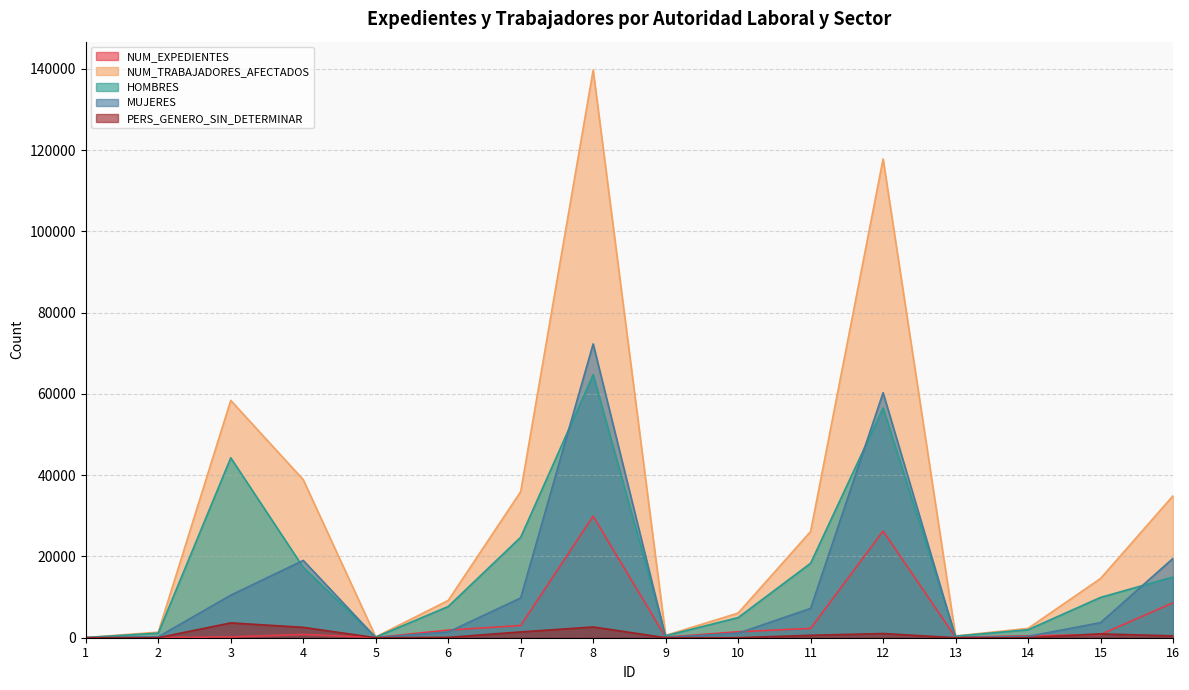

Reading right to left, extract all data points from this chart.

NUM_EXPEDIENTES: 16=8584	15=790	14=476	13=102	12=26242	11=2284	10=1466	9=139	8=29899	7=2998	6=1879	5=52	4=808	3=185	2=31	1=2
NUM_TRABAJADORES_AFECTADOS: 16=34918	15=14570	14=2292	13=438	12=117805	11=26131	10=6064	9=572	8=139674	7=35941	6=9168	5=210	4=38887	3=58389	2=1368	1=45
HOMBRES: 16=14952	15=9916	14=1970	13=382	12=56499	11=18322	10=4952	9=492	8=64732	7=24718	6=7681	5=167	4=17307	3=44270	2=1134	1=31
MUJERES: 16=19512	15=3712	14=322	13=56	12=60280	11=7216	10=1107	9=78	8=72299	7=9798	6=1402	5=43	4=19025	3=10469	2=234	1=14
PERS_GENERO_SIN_DETERMINAR: 16=454	15=942	14=0	13=0	12=1026	11=593	10=5	9=2	8=2643	7=1425	6=85	5=0	4=2555	3=3650	2=0	1=0